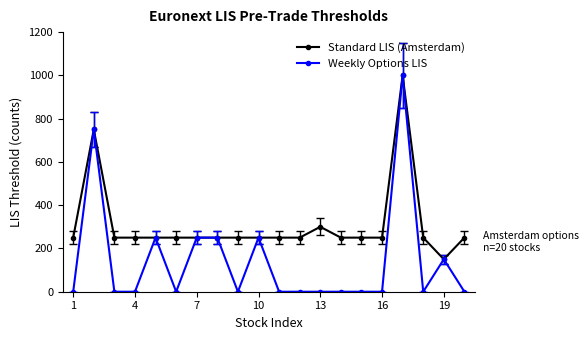

How many lines are shown in the chart?

2